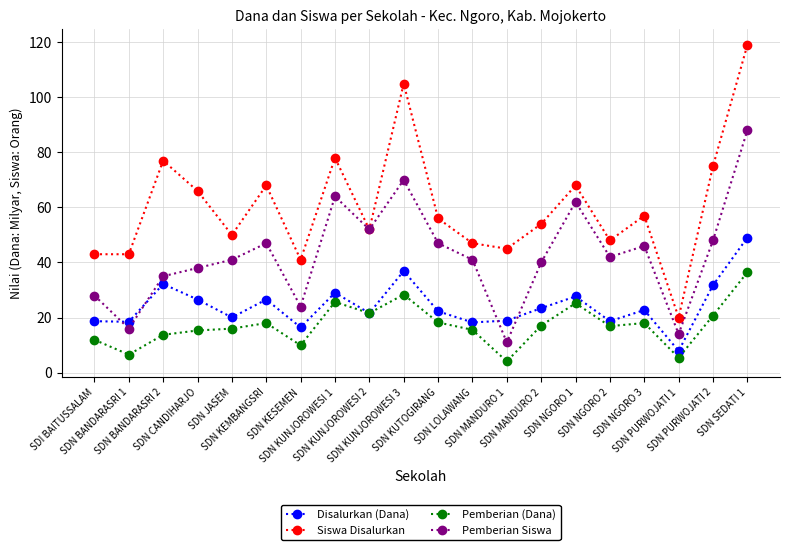

At which category does the chart reach its minimum across all series?

SDN MANDURO 1